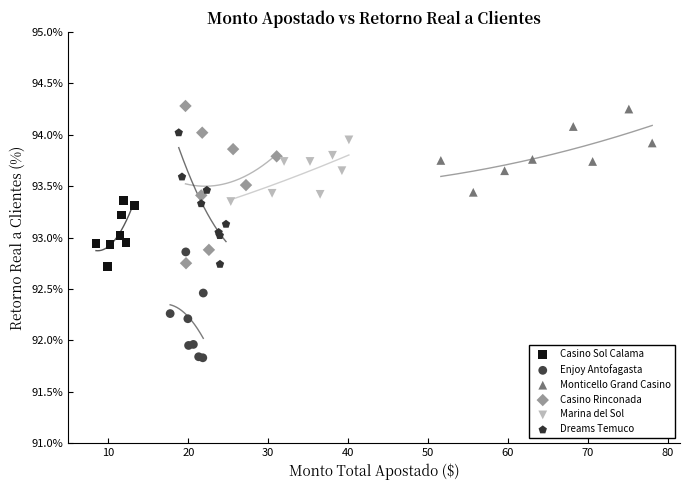

Which series has the largest Y range (max minus min)?

Casino Rinconada